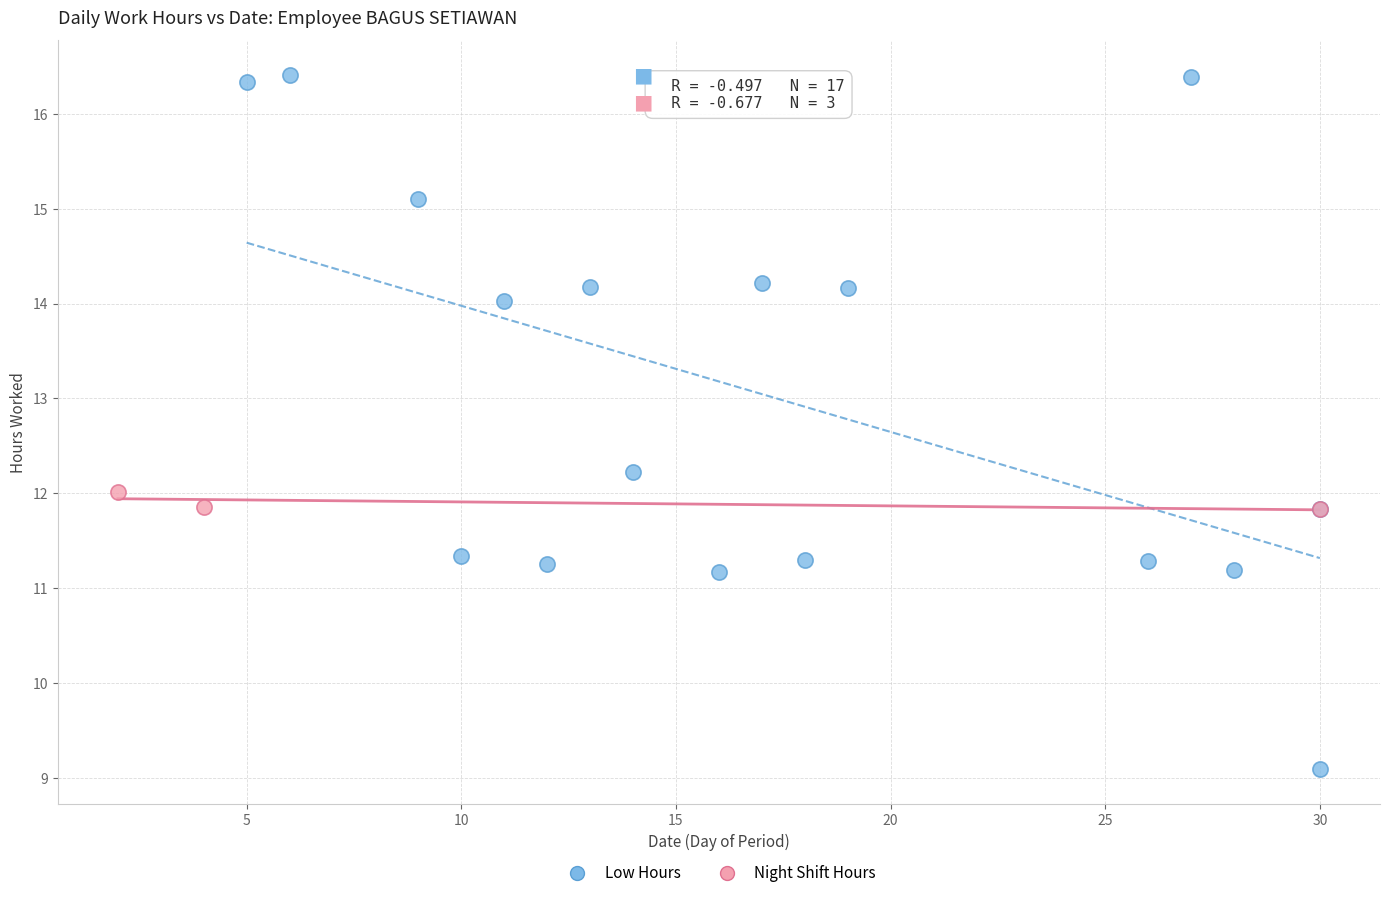

Which series has the largest Y range (max minus min)?

Low Hours